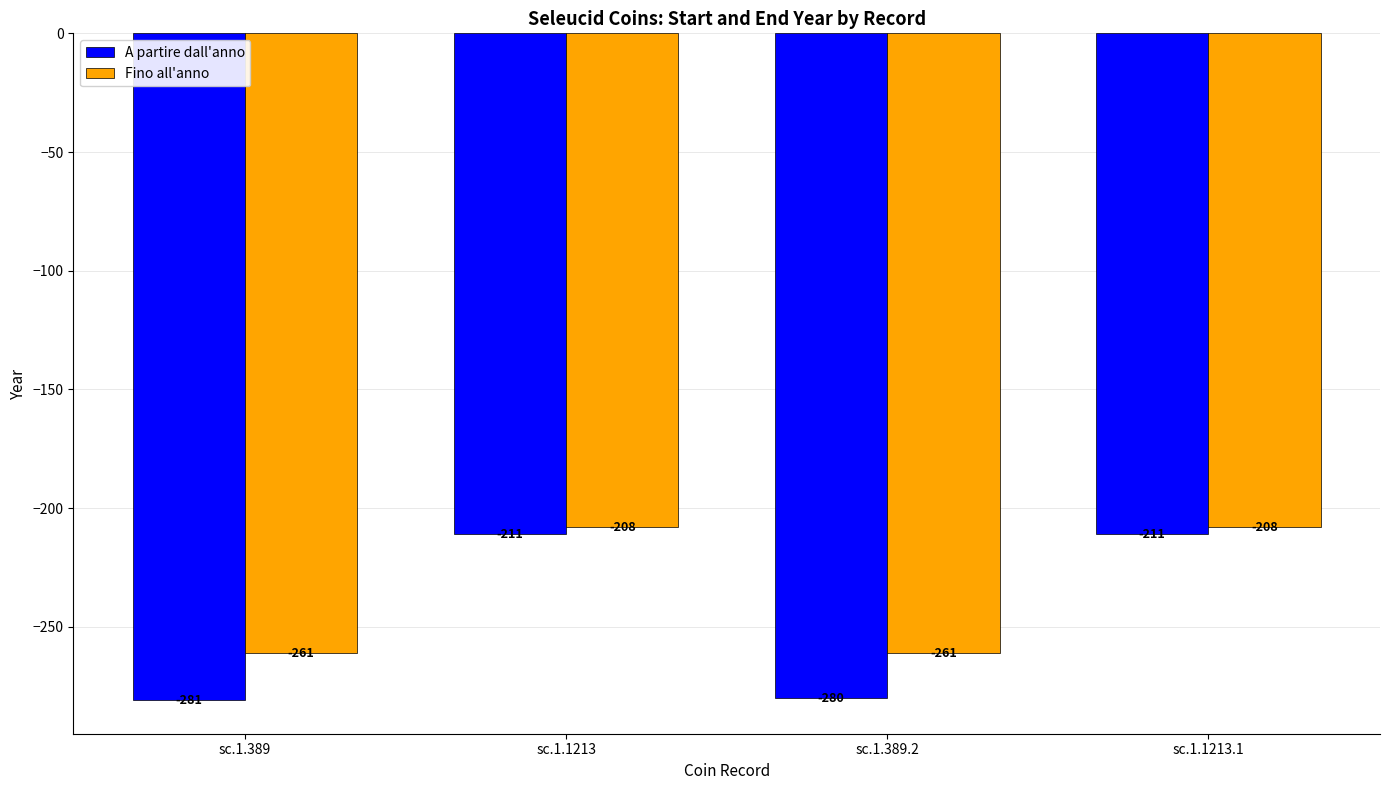

The Fino all'anno series shows -46 at sc.1.1213. True or false?

False